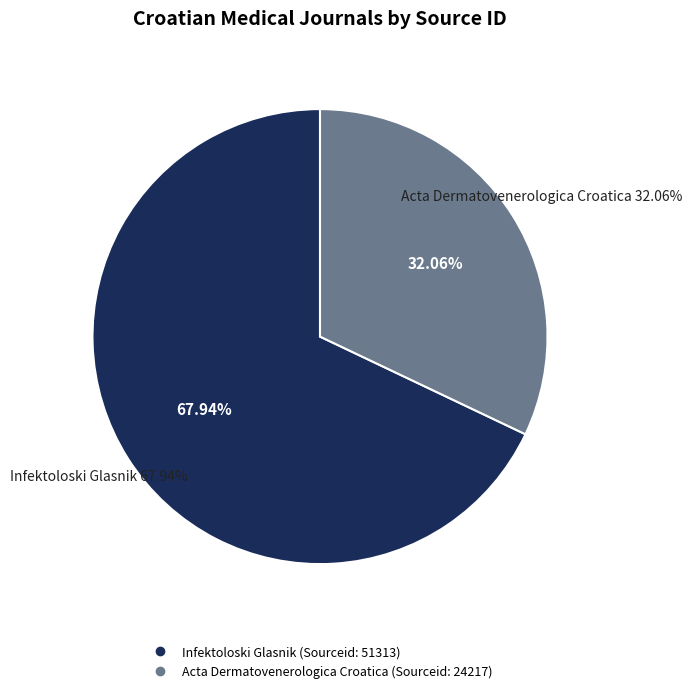

What is the change in value from Infektoloski Glasnik to Acta Dermatovenerologica Croatica?

-27096